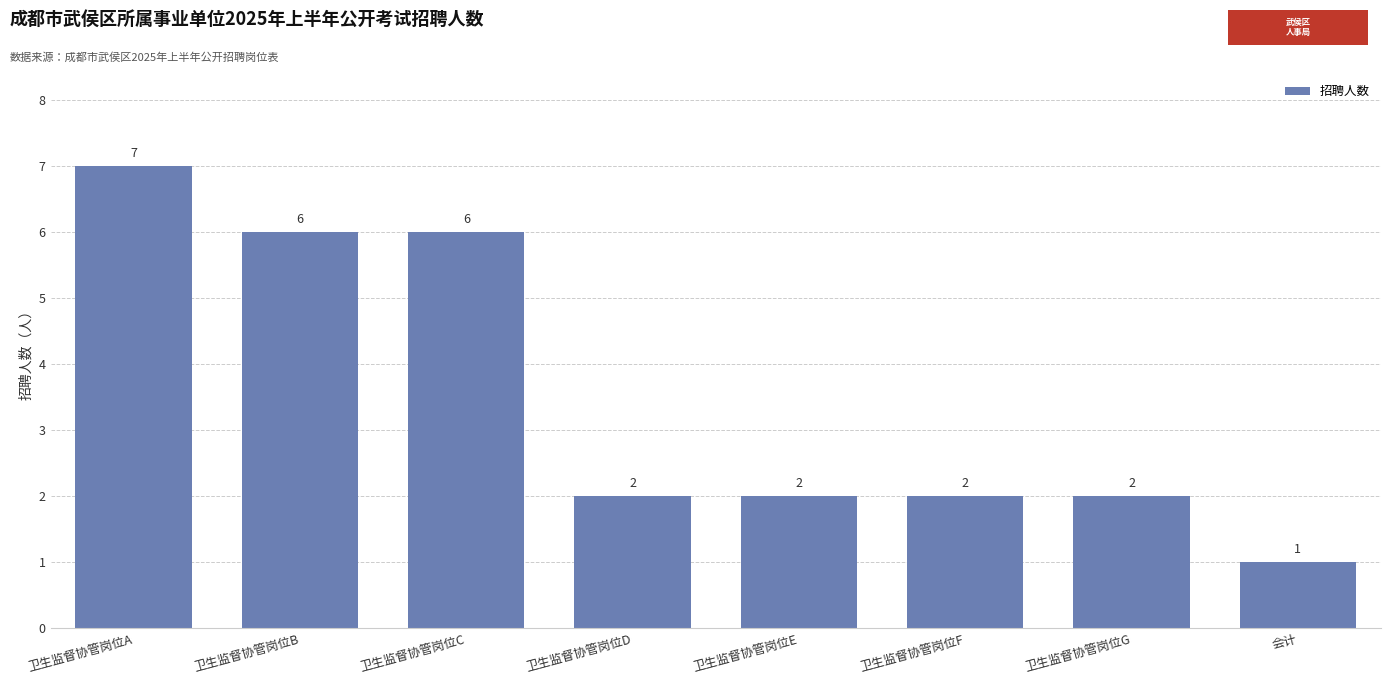

How many values are below 2?

1